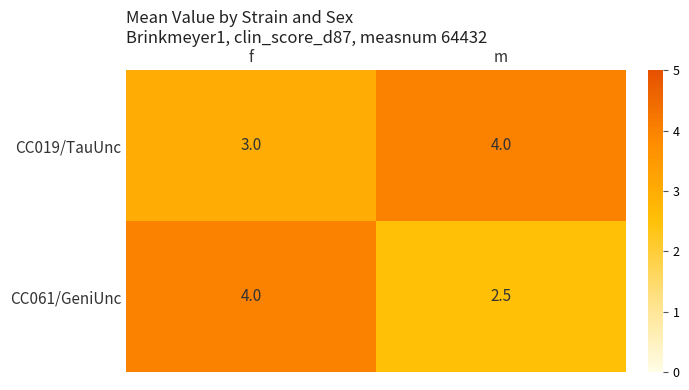

What is the sum of all CC019/TauUnc values?

7.0